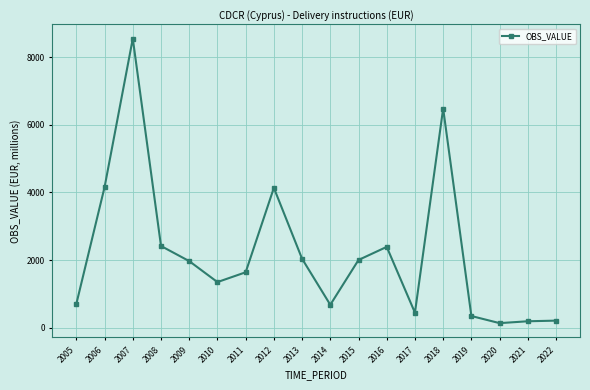

What is the minimum value shown in the chart?

142.0